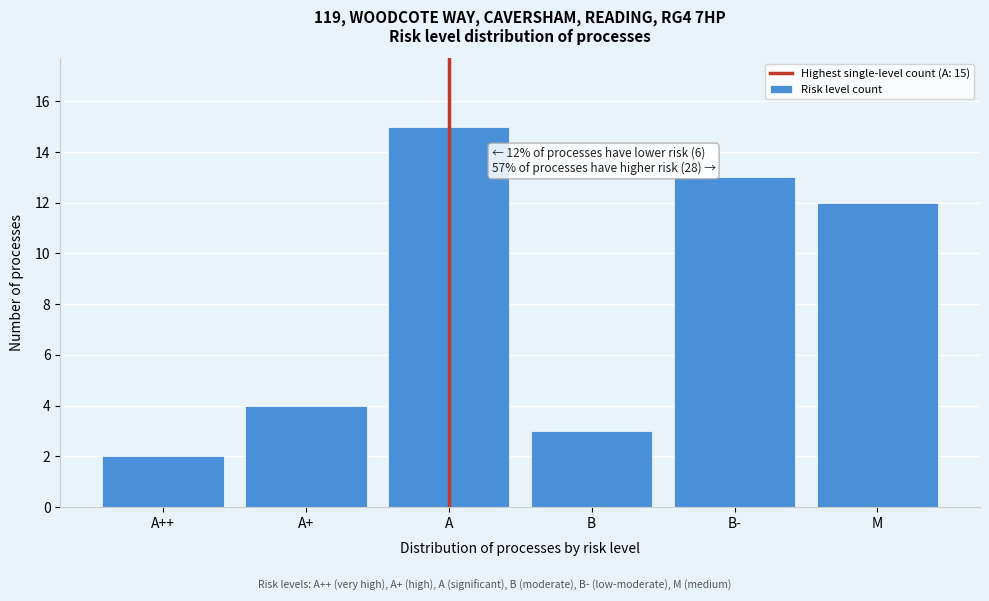

Reading left to right, list all the values displayed in this chart.

A++=2	A+=4	A=15	B=3	B-=13	M=12